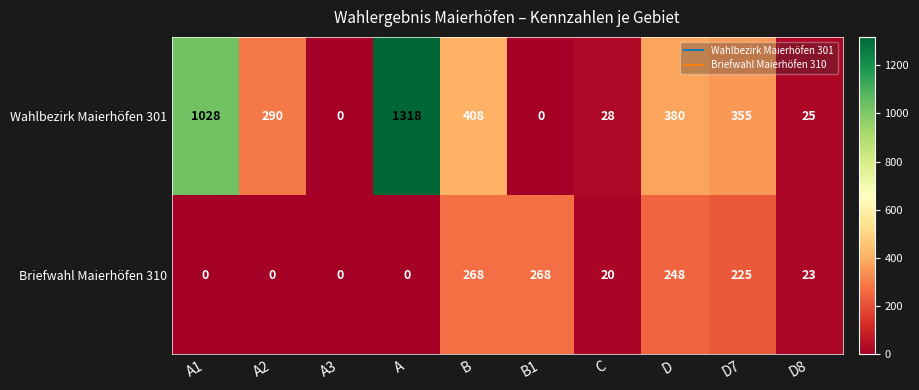

Where does the Wahlbezirk Maierhöfen 301 series first go above 355?

A1